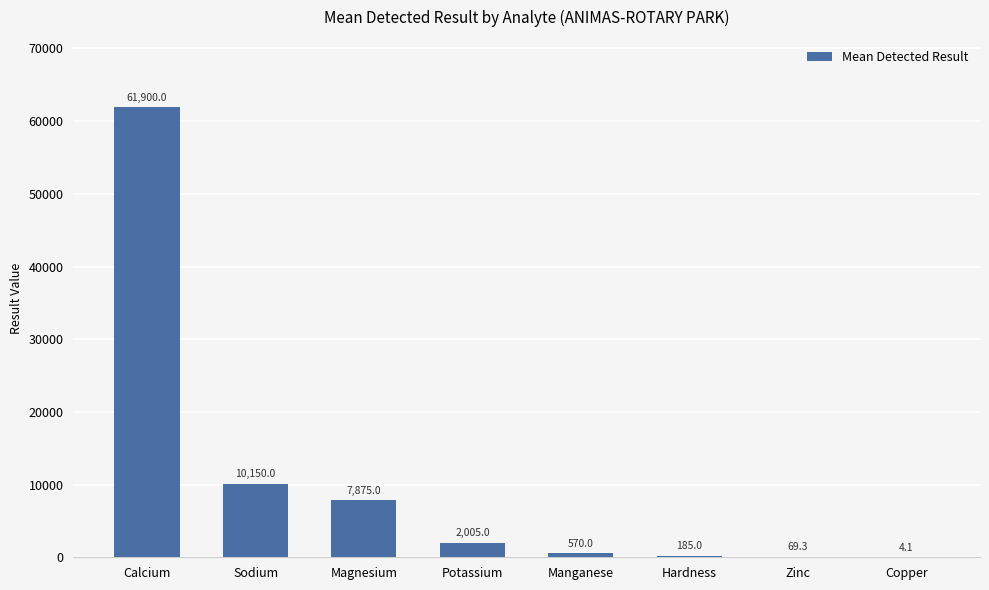

Count the number of categories in the chart.

8